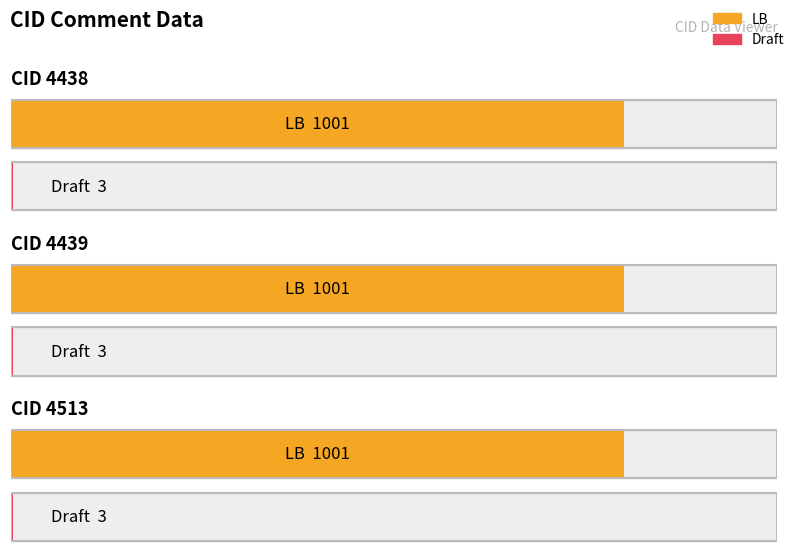

True or false: LB has a value of 478 at 4513.

False